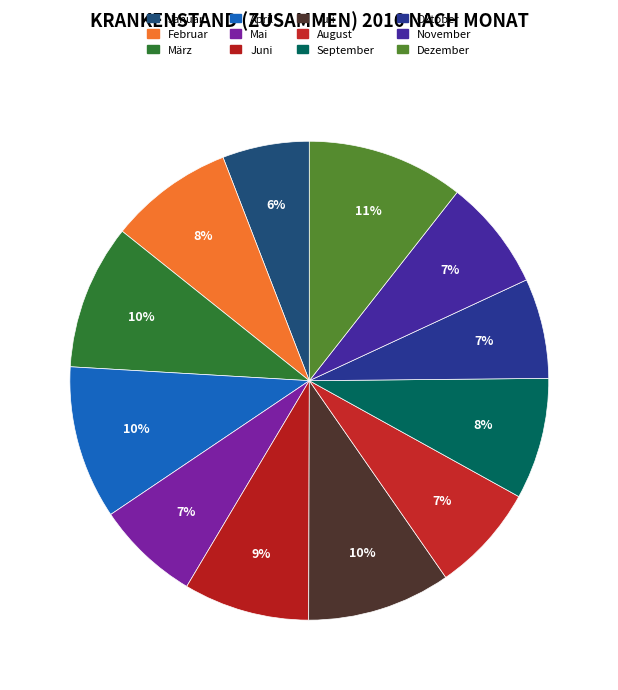

The Mai slice represents 7% of the pie. True or false?

True